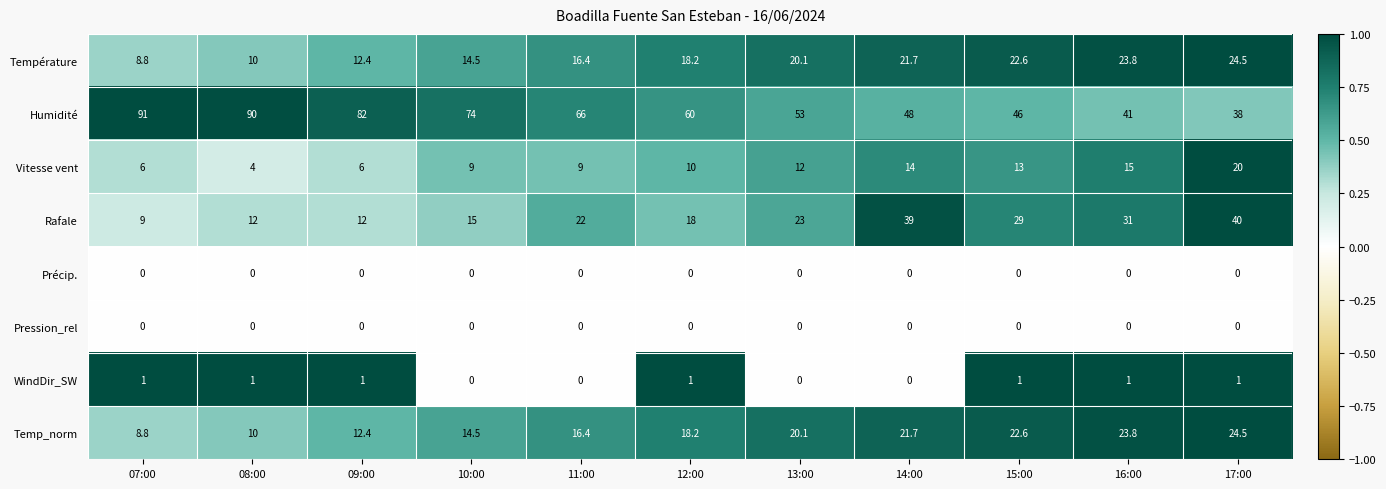

What is the approximate value of Vitesse vent at 09:00?

6.0